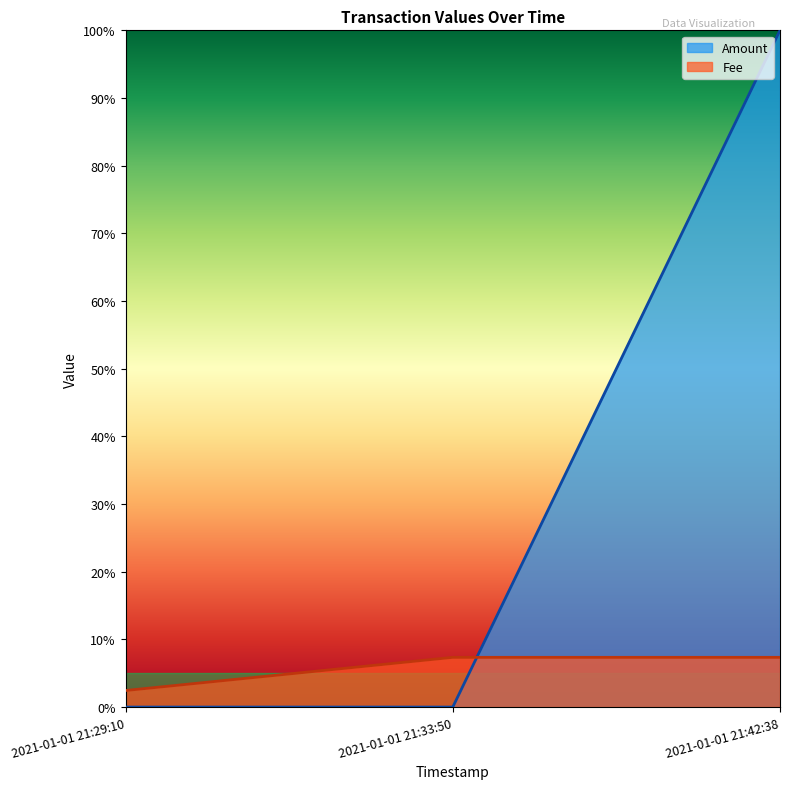

Which category has the highest value across all series?

2021-01-01 21:42:38